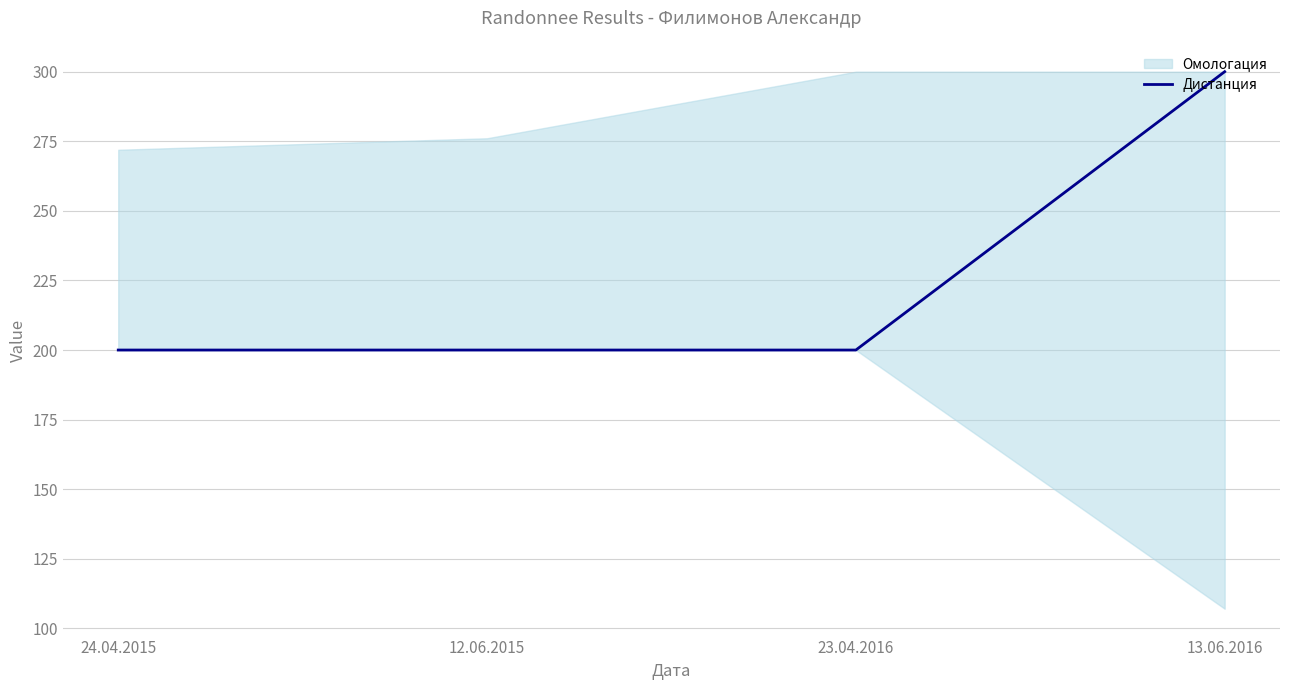

True or false: the data shows 200 at 23.04.2016.

True